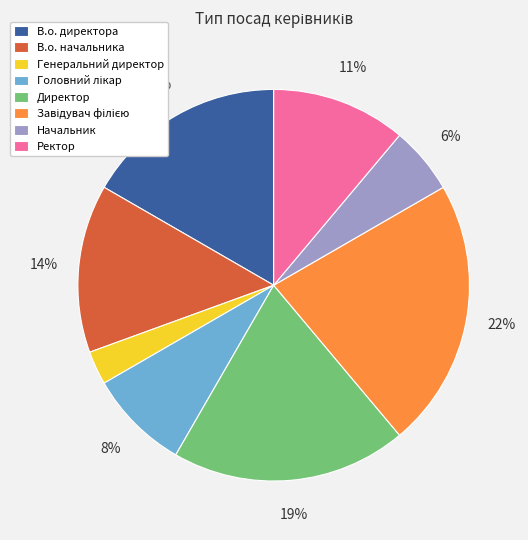

To the nearest percent, what is the difference between the largest and smallest slice percentages?

19%